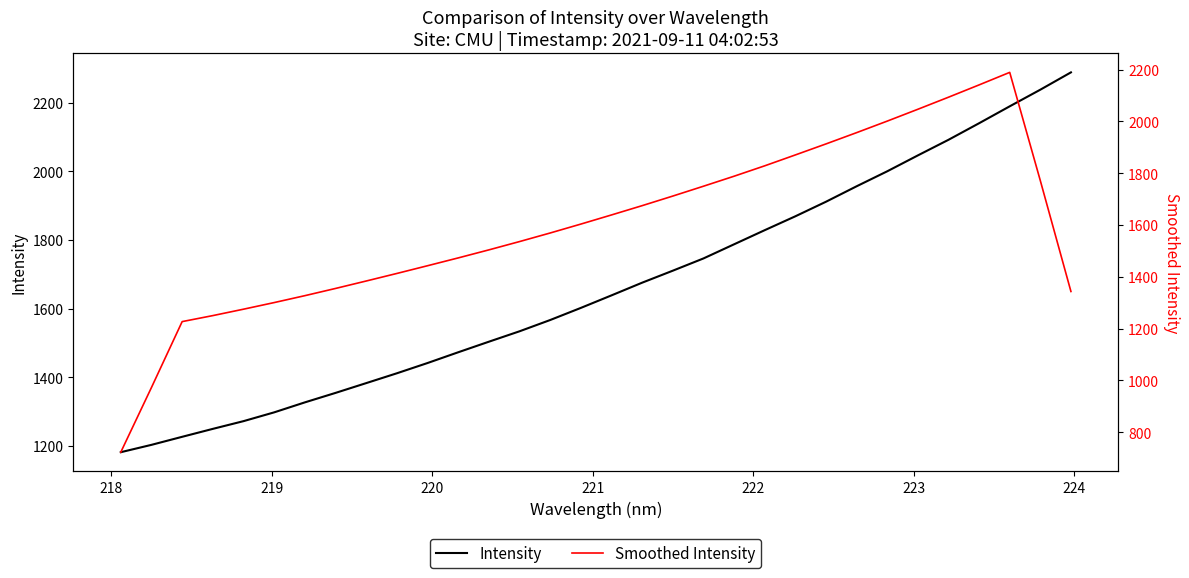

The value of Intensity at 12 is 987.6. True or false?

False